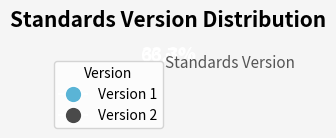

Is there a majority slice in this chart?

Yes